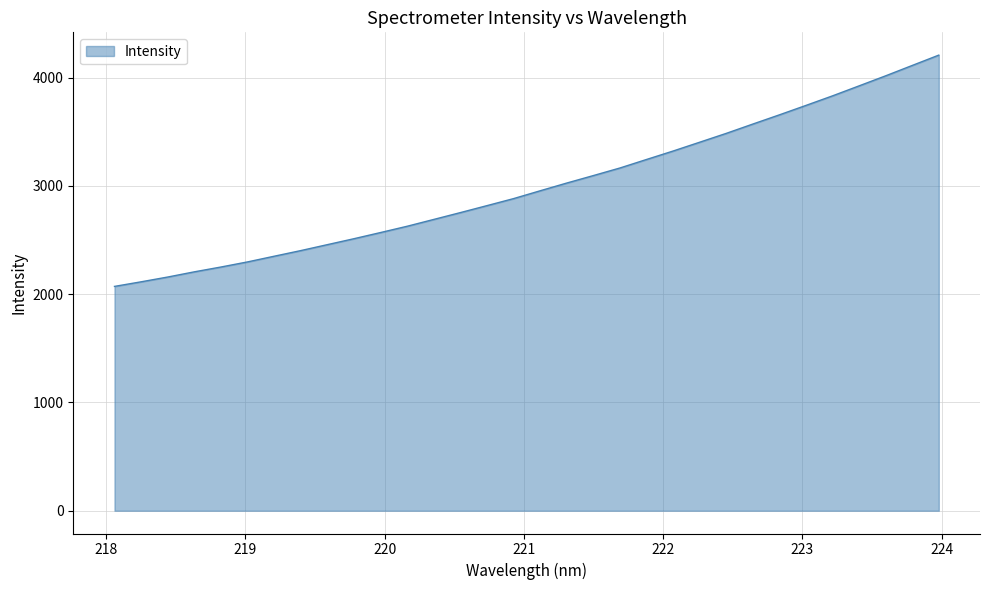

What is the maximum value shown in the chart?

4207.7